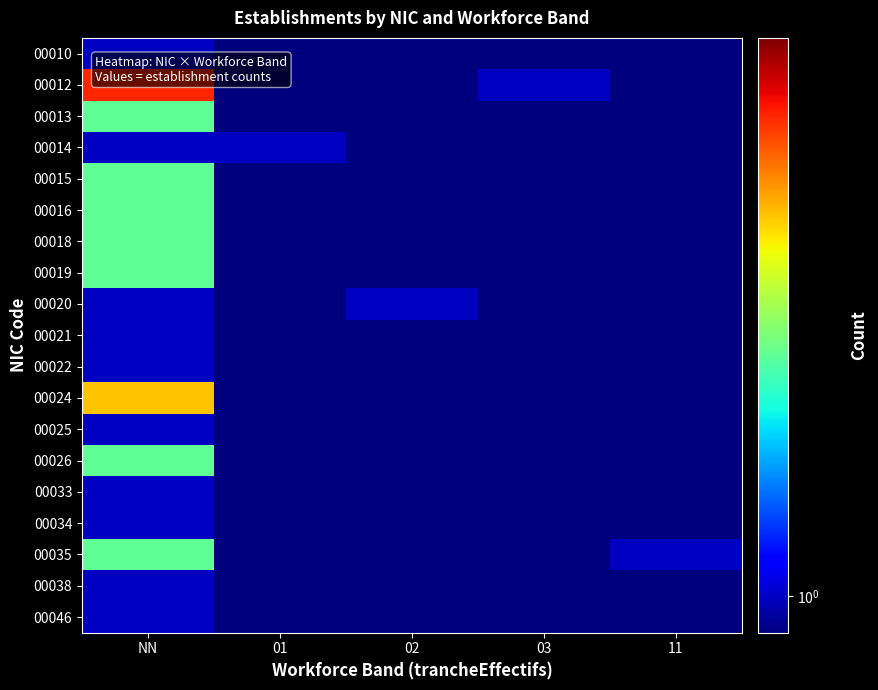

What is the minimum value shown in the chart?

0.1